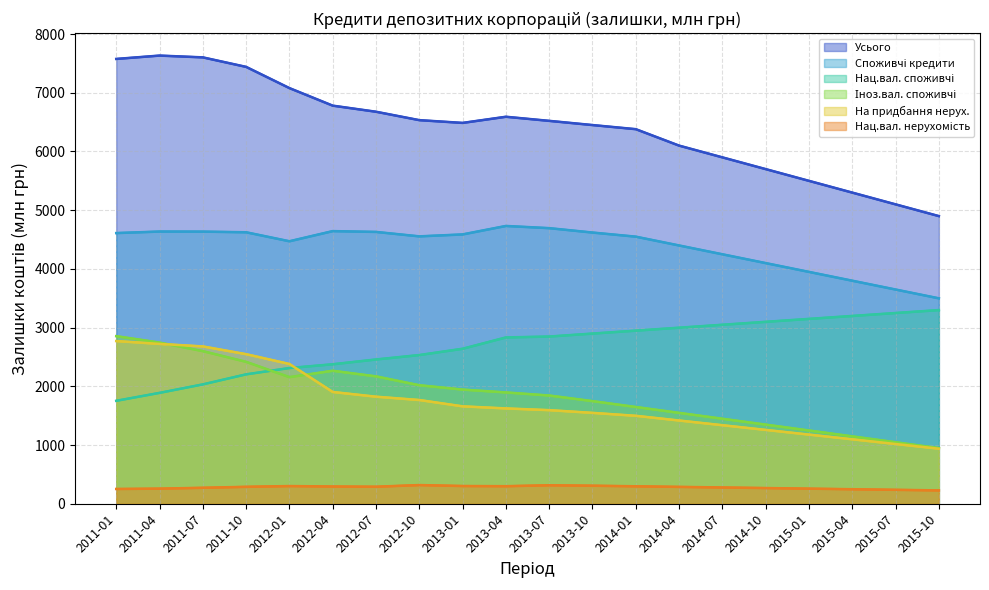

The value of Споживчі кредити at 2012-01 is 4471.6. True or false?

True